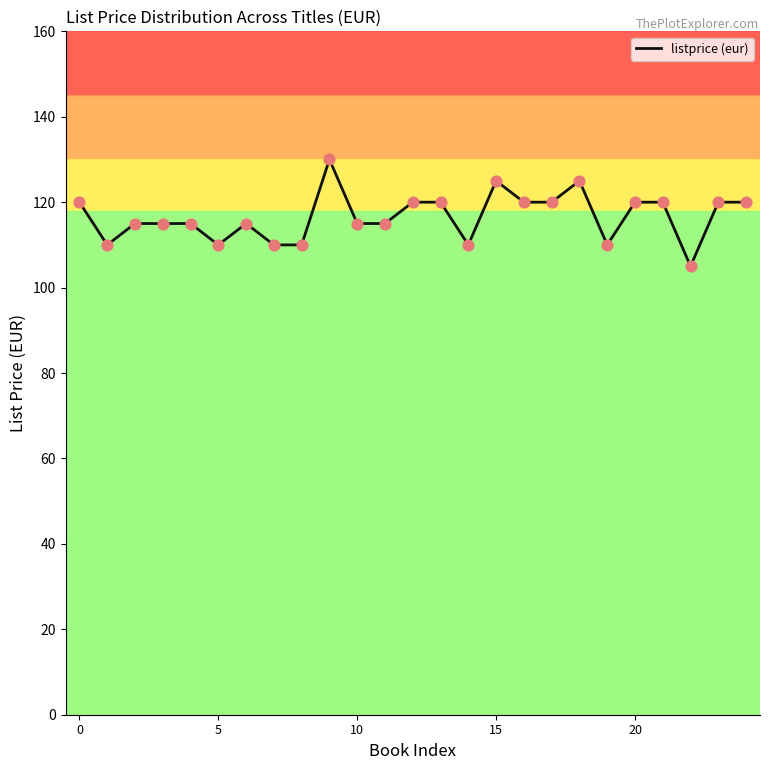

What is the maximum value shown in the chart?

130